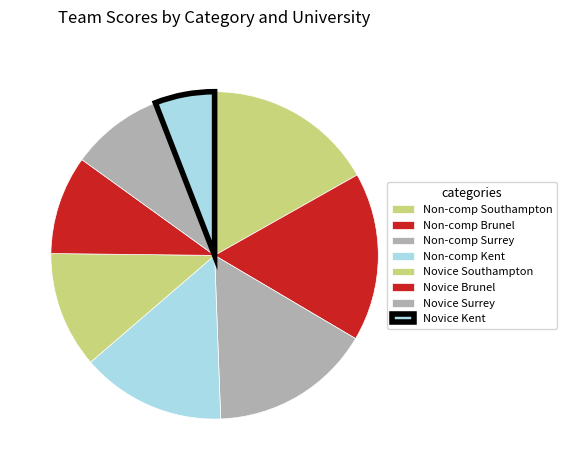

How many slices are in this pie chart?

8